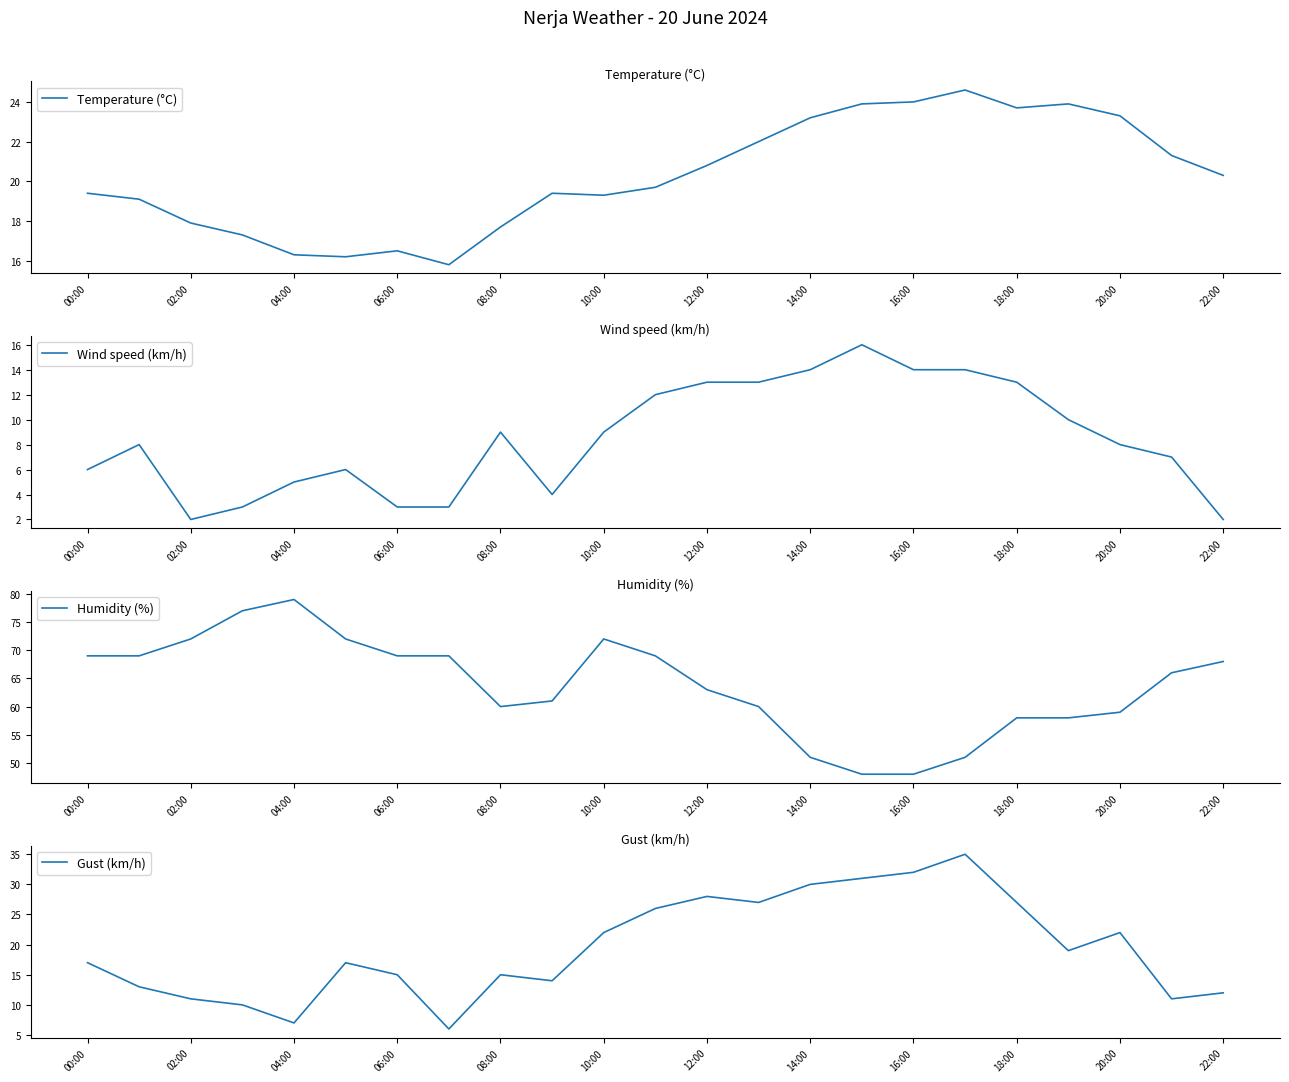

What is the sum of all Gust (km/h) values?

447